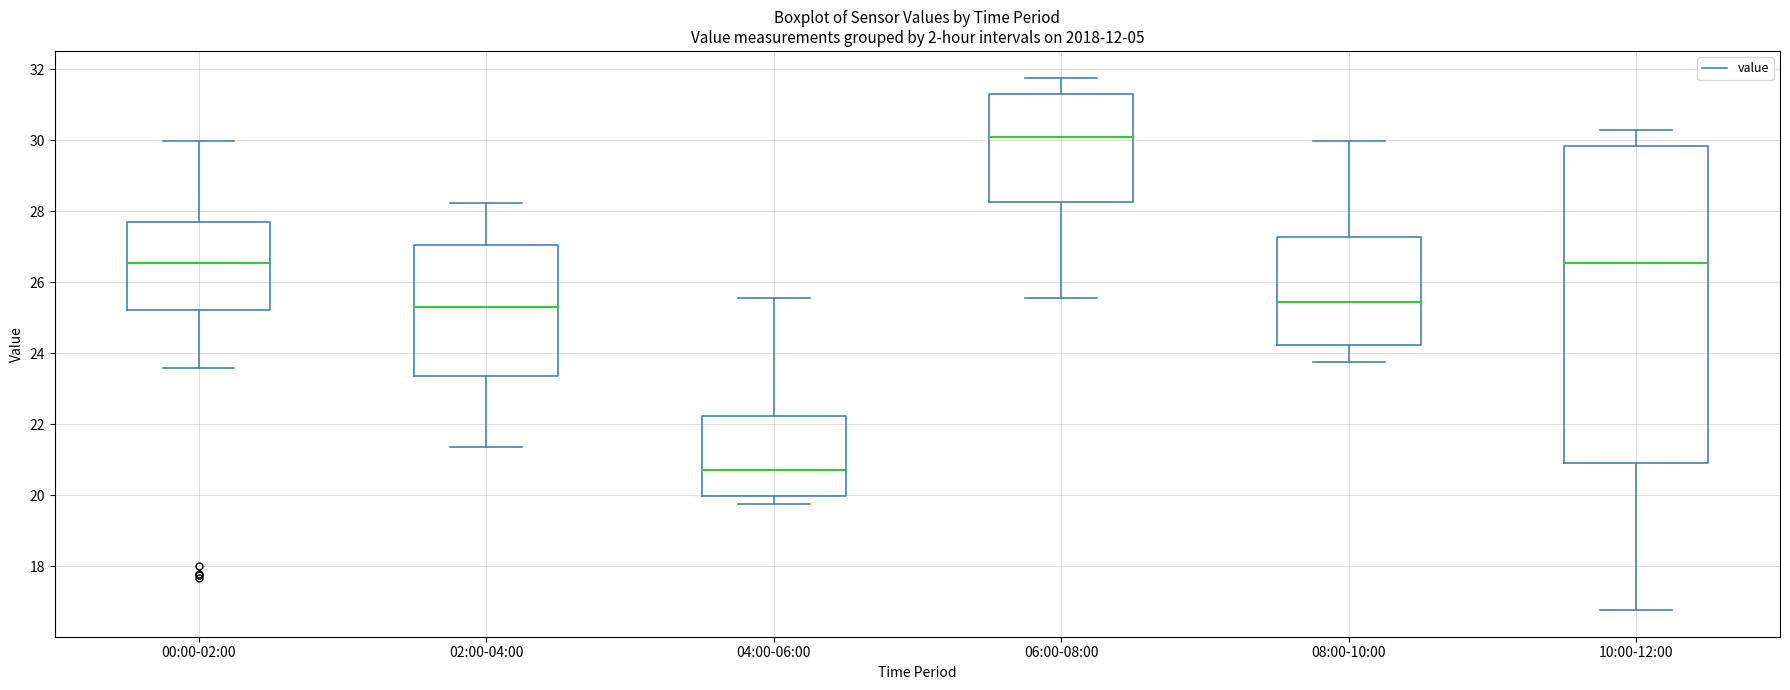

Which box has the highest median line?

06:00-08:00